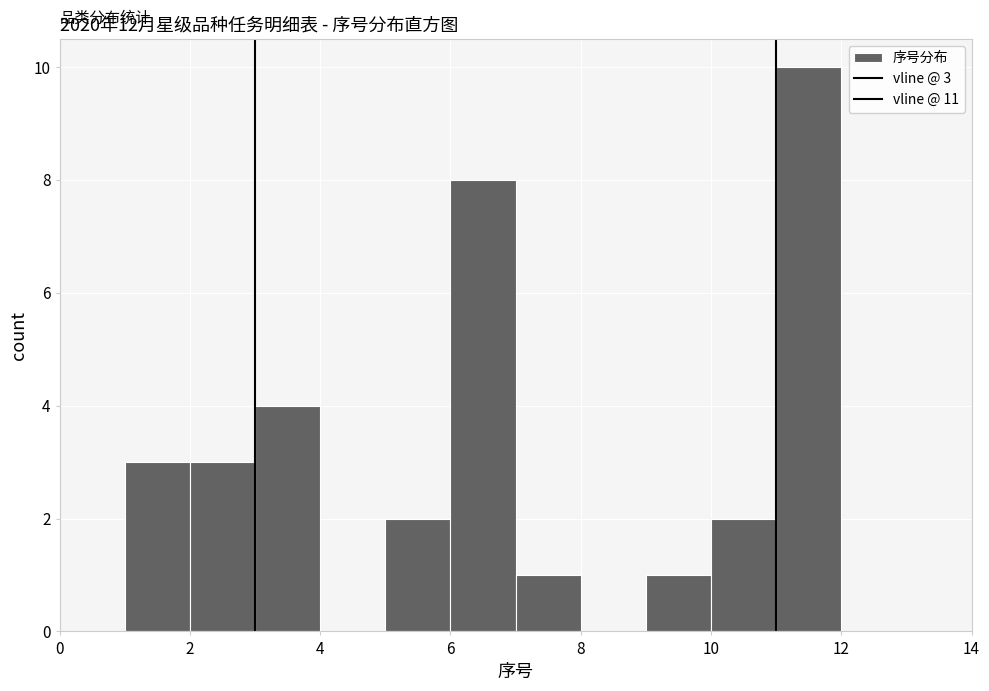

Over which range of the x-axis is the bar tallest?

11 to 12